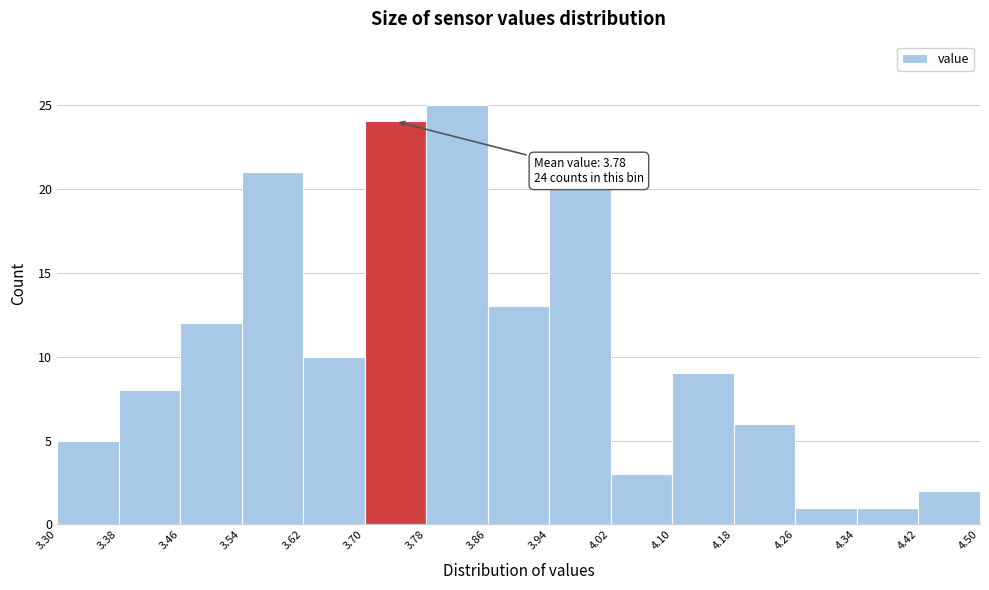

Which range on the x-axis has the tallest bar?

3.78 to 3.86